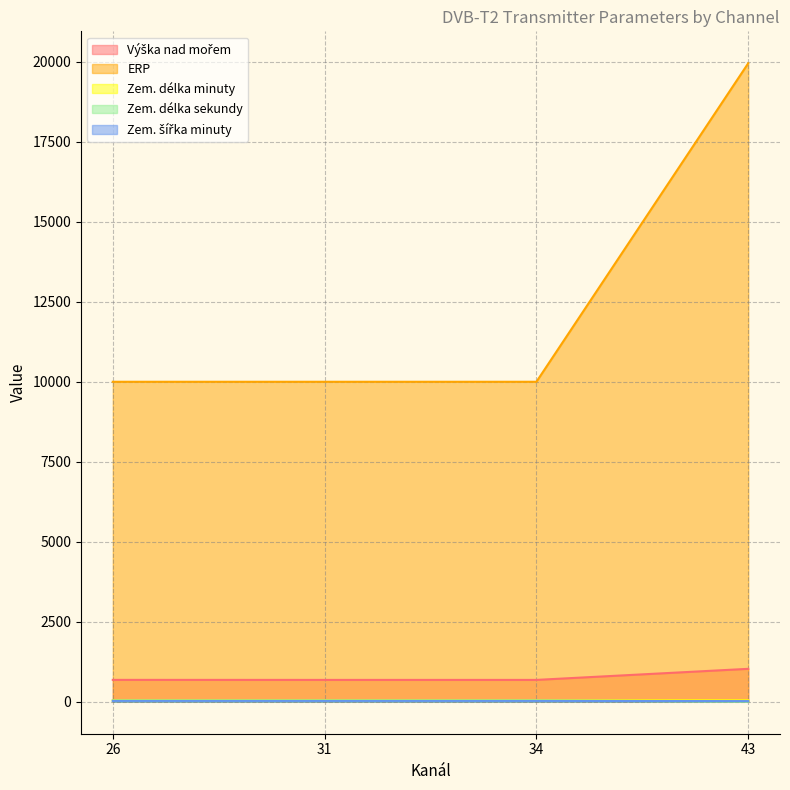

What is the value of the Zem. délka sekundy point at the 4th from the left?

7